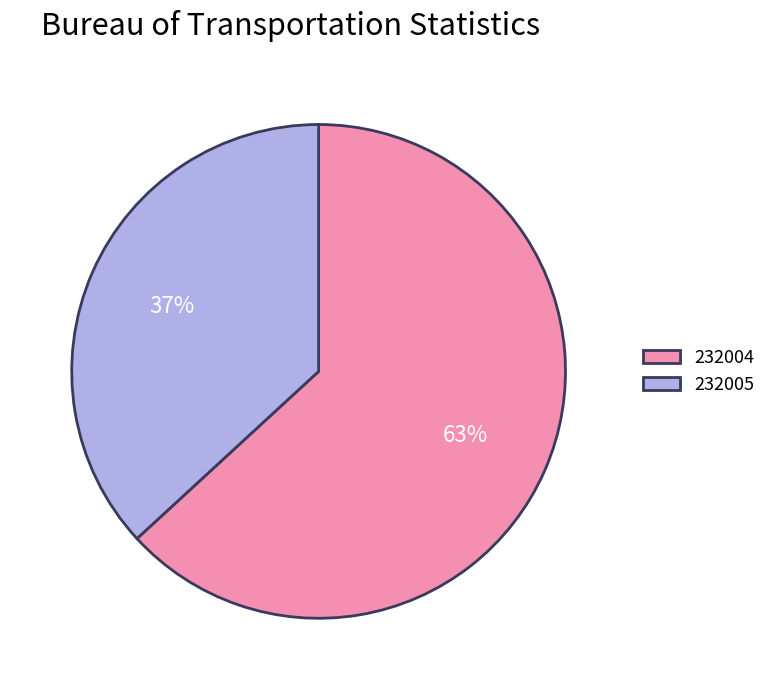

True or false: 232004 accounts for 50% of the total.

False